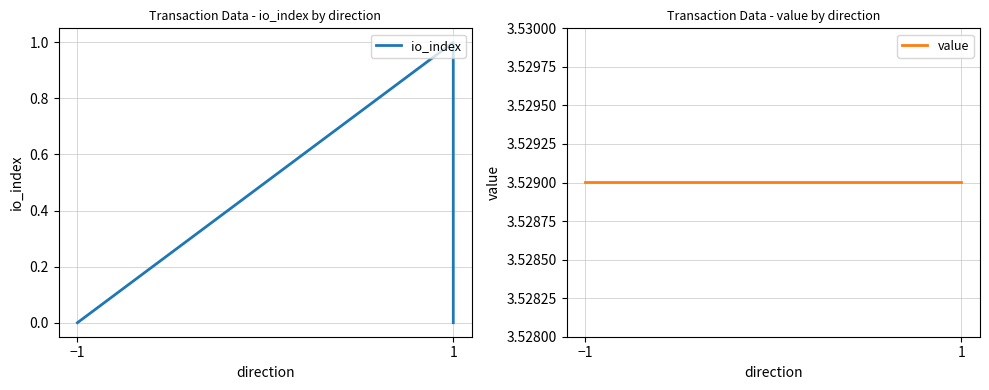

The value of value at −1 is 3.5. True or false?

True